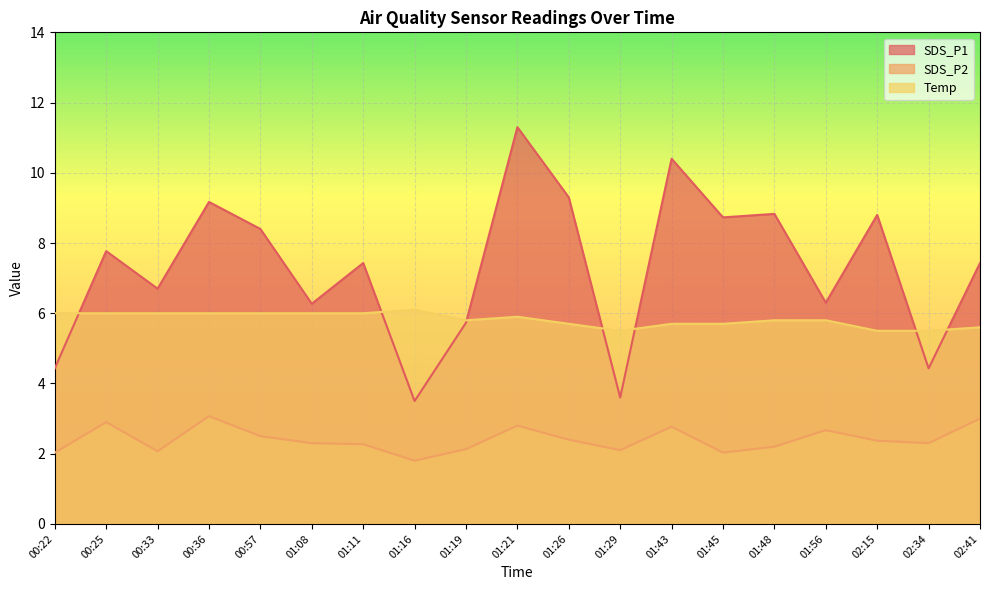

Reading left to right, list all the values displayed in this chart.

SDS_P1: 4.4	7.8	6.7	9.2	8.4	6.3	7.4	3.5	5.7	11.3	9.3	3.6	10.4	8.7	8.8	6.3	8.8	4.4	7.4
SDS_P2: 2.0	2.9	2.1	3.1	2.5	2.3	2.3	1.8	2.1	2.8	2.4	2.1	2.8	2.0	2.2	2.7	2.4	2.3	3.0
Temp: 6.0	6.0	6.0	6.0	6.0	6.0	6.0	6.1	5.8	5.9	5.7	5.5	5.7	5.7	5.8	5.8	5.5	5.5	5.6